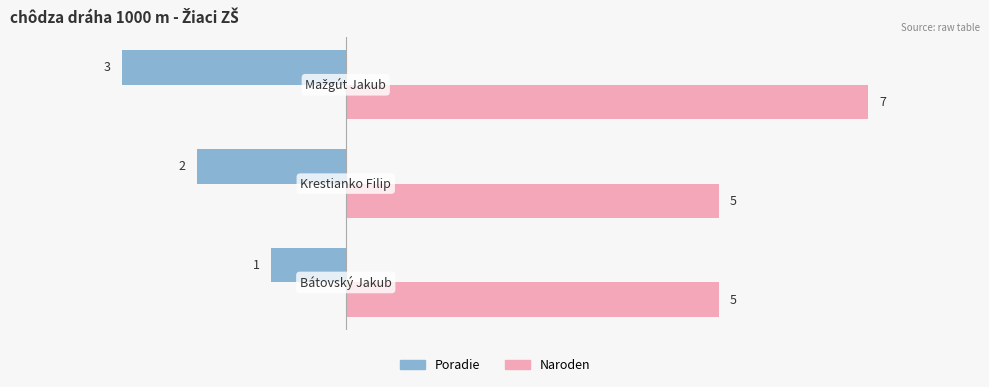

What is the lowest value of the Naroden series?

5